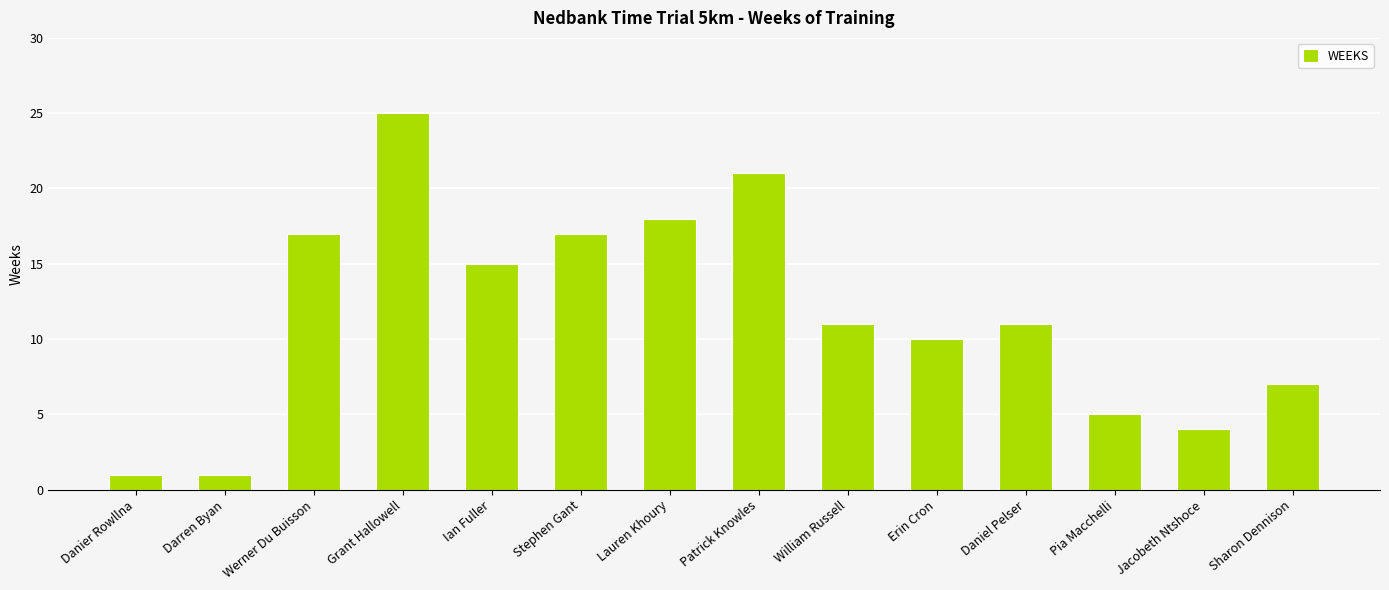

Which category has the highest value across all series?

Grant Hallowell